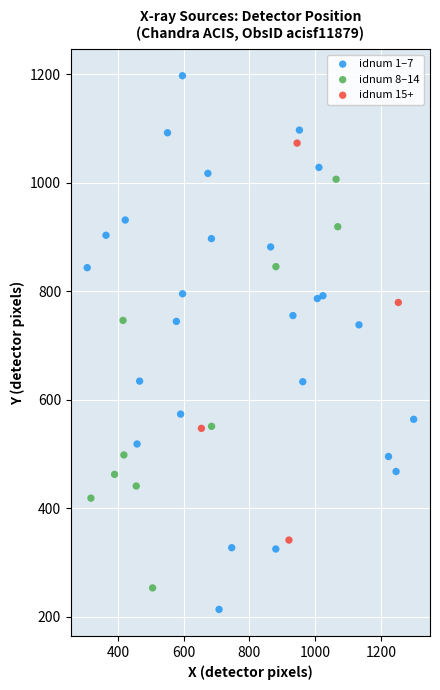

Which series has the largest Y range (max minus min)?

idnum 1–7